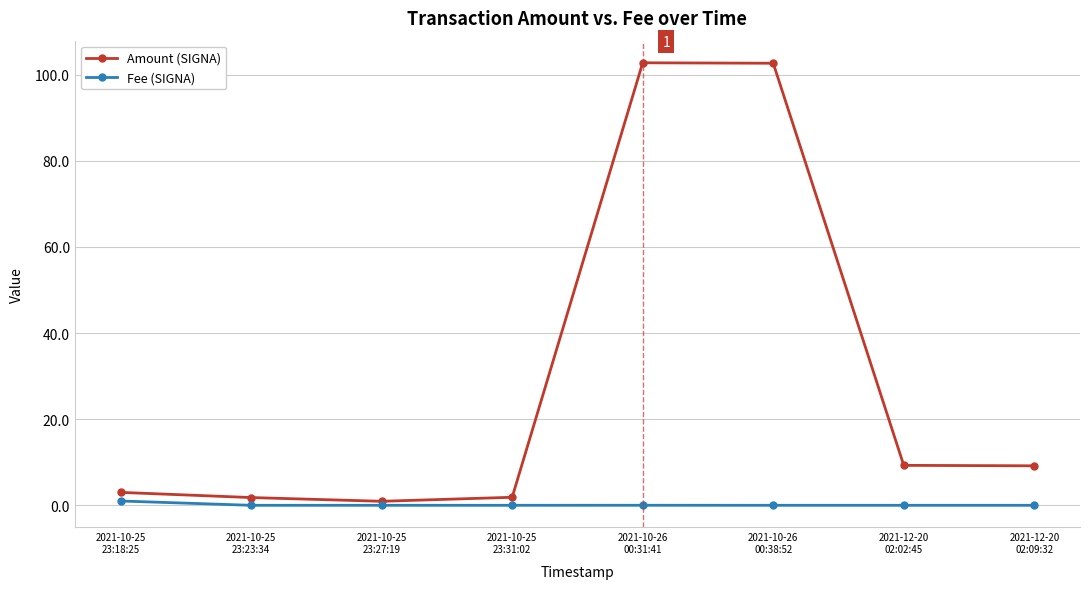

Which series has the widest spread of values?

Amount (SIGNA)